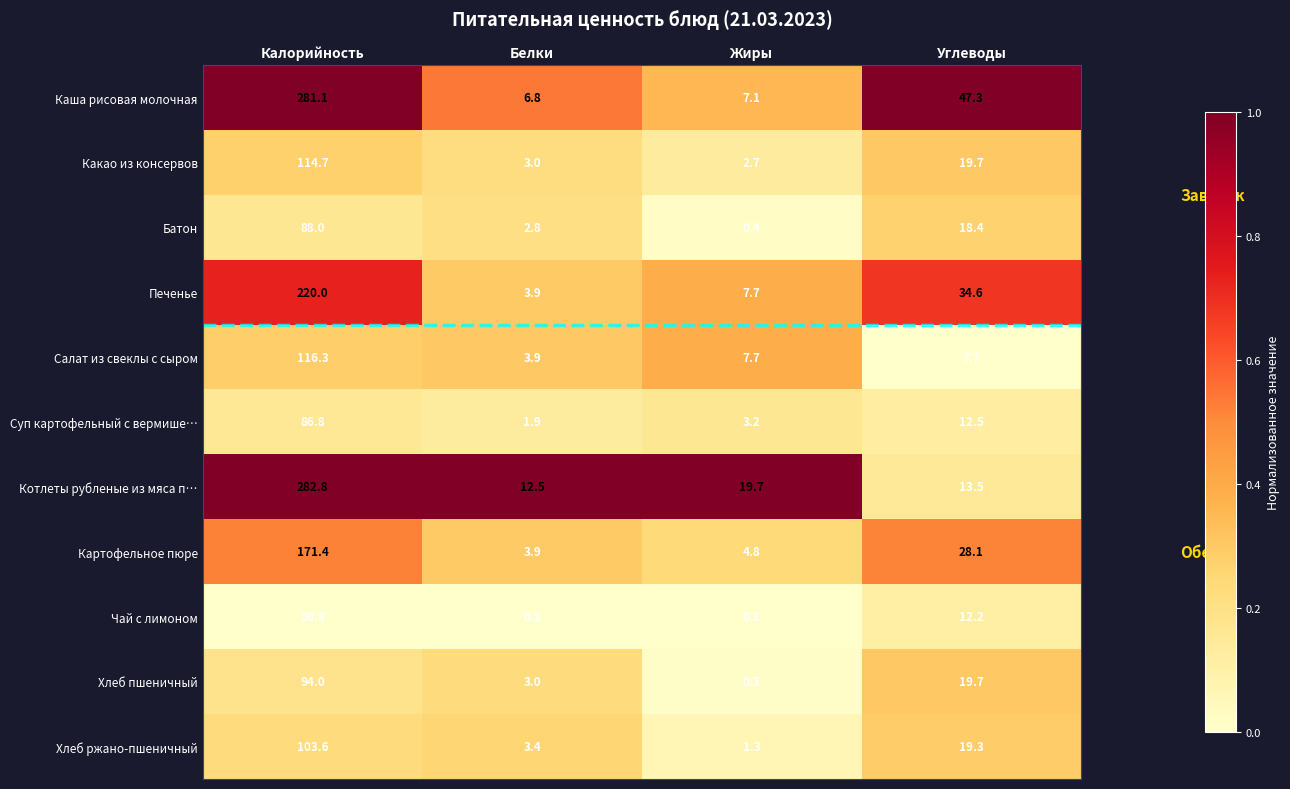

What is the spread (max minus min) of values at Белки?

12.3